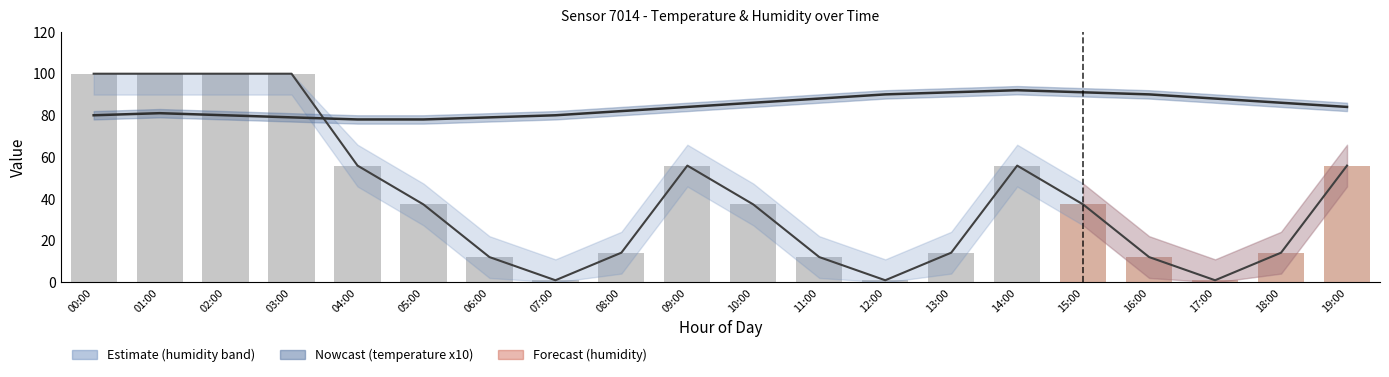

Which series has the largest total across all categories?

temperature_line